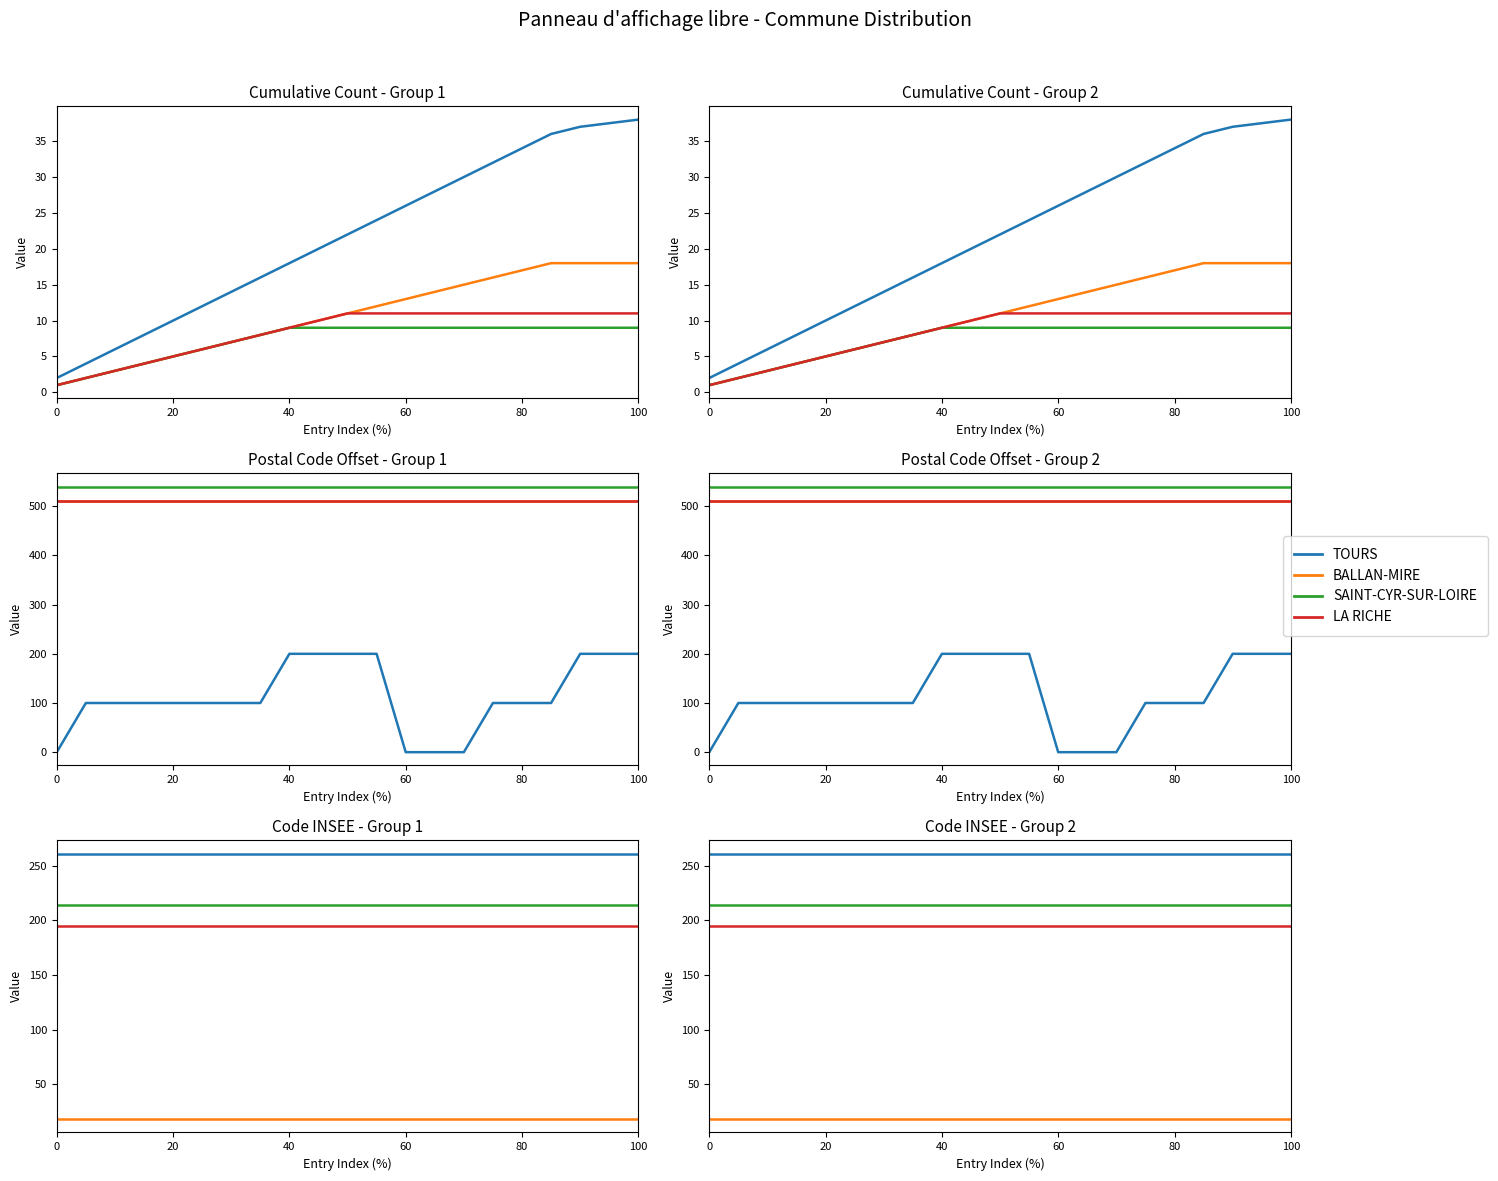

Which series has the largest total across all categories?

TOURS